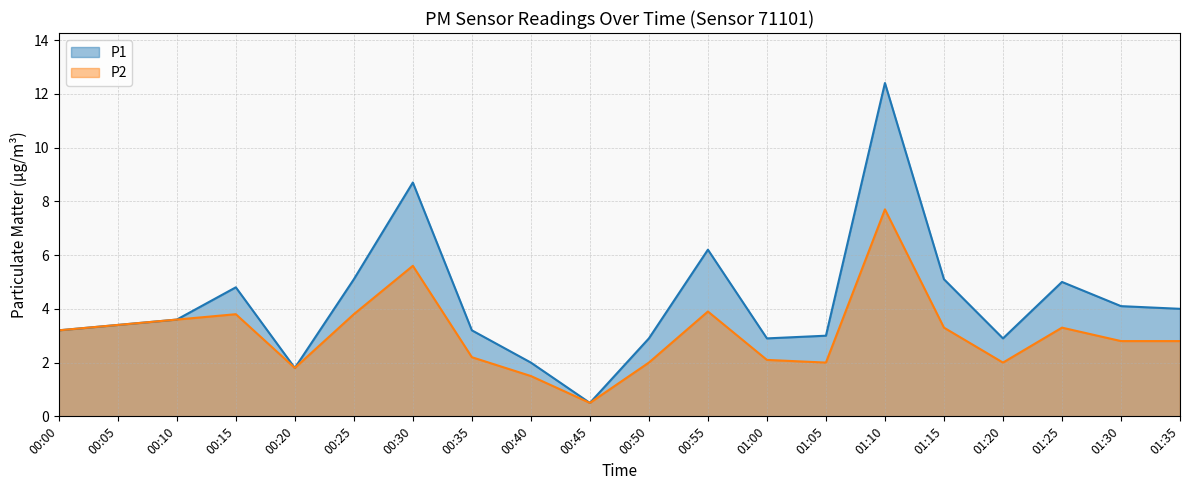

True or false: P2 and P1 cross at least once.

False